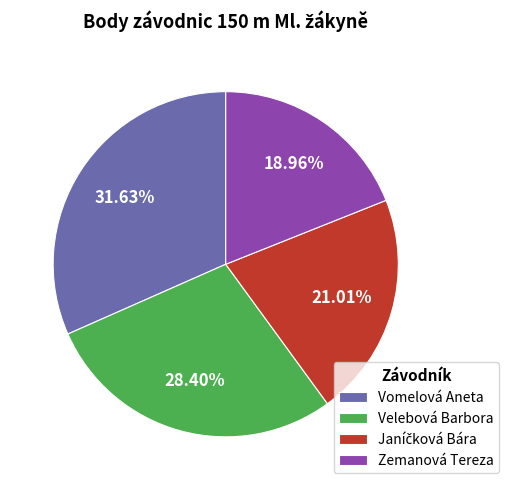

To the nearest percent, what portion does Zemanová Tereza represent?

19%